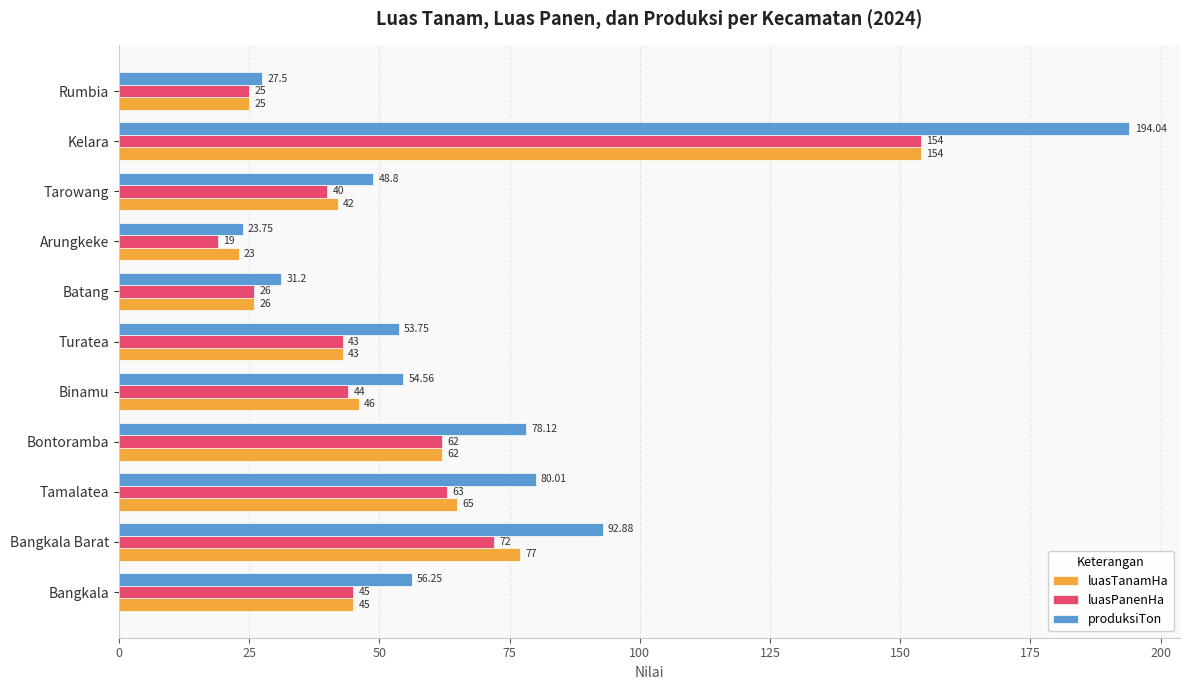

Between Tamalatea and Tarowang, which series saw the biggest shift?

produksiTon